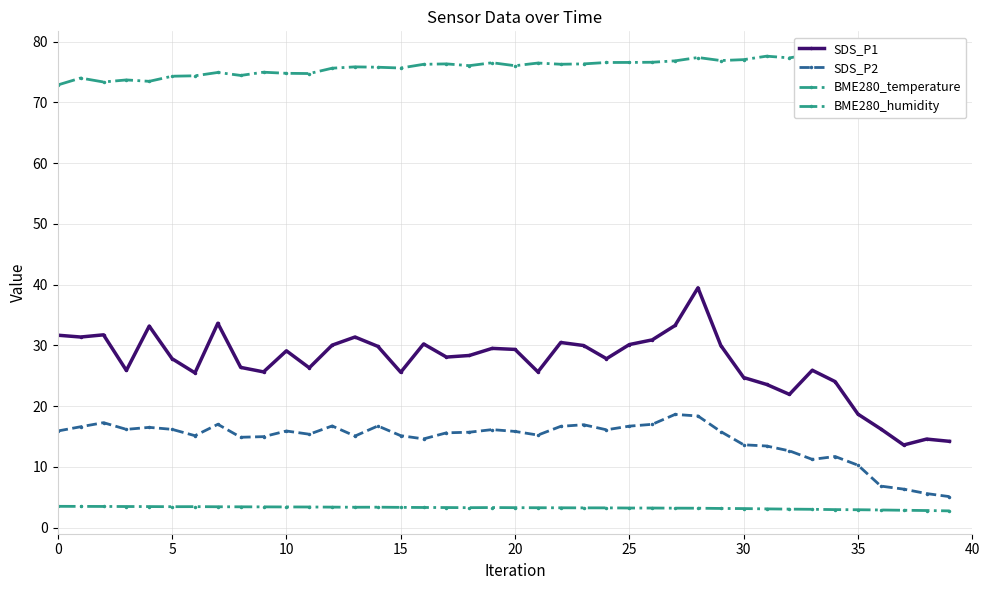

At which label is SDS_P2 closest to 11?

33